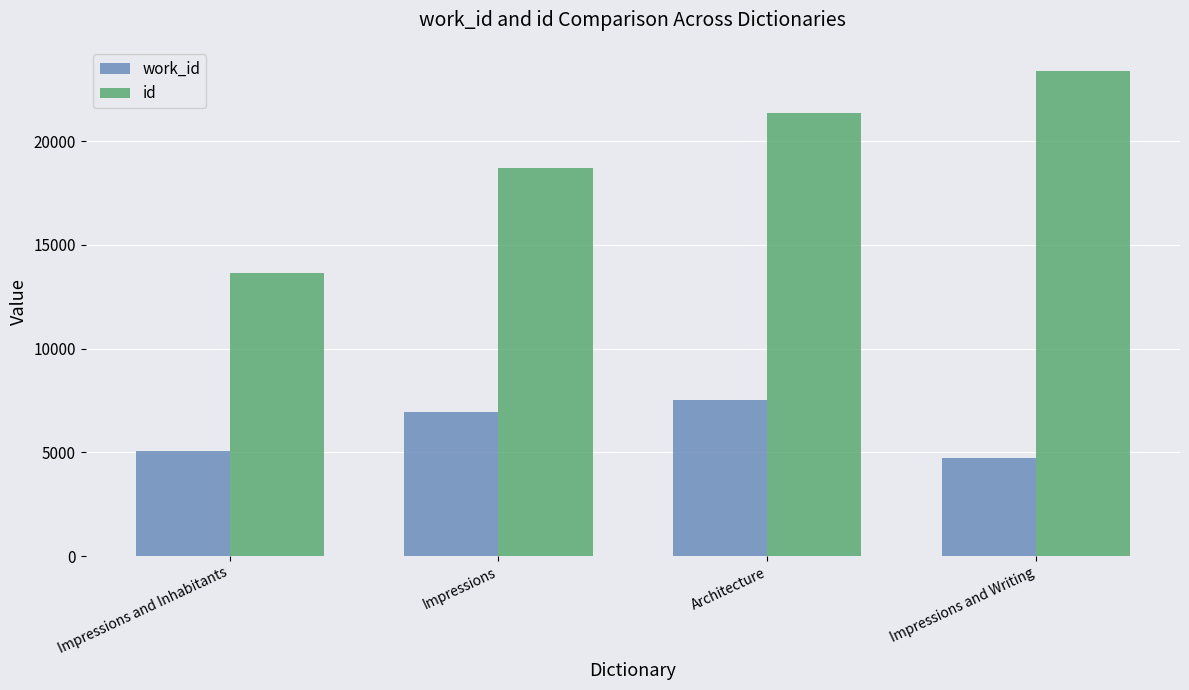

At which category is the sum across all series the highest?

Architecture